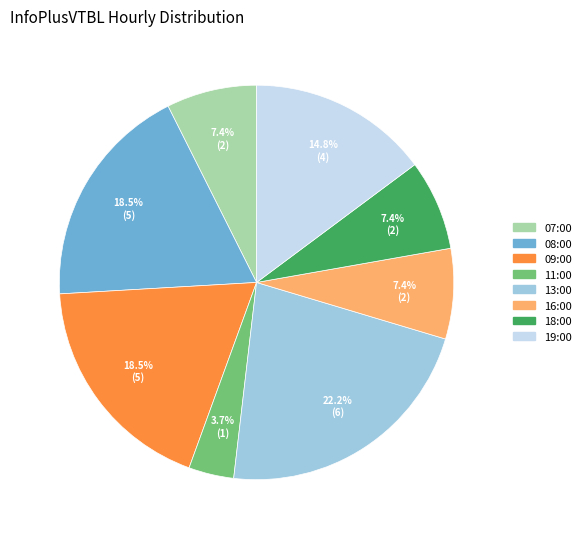

Is the sum of 07:00 and 11:00 greater than half?

No